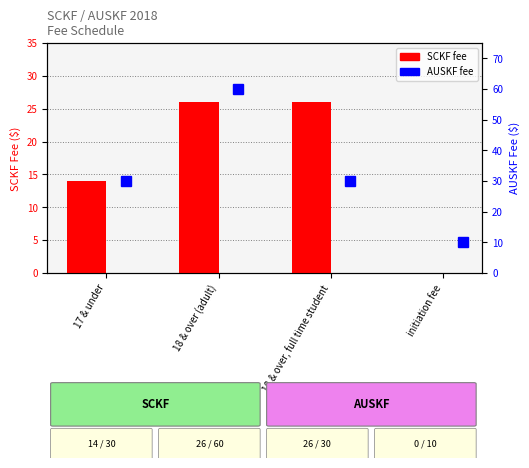

At which label does AUSKF Fee reach its peak?

18 & over (adult)